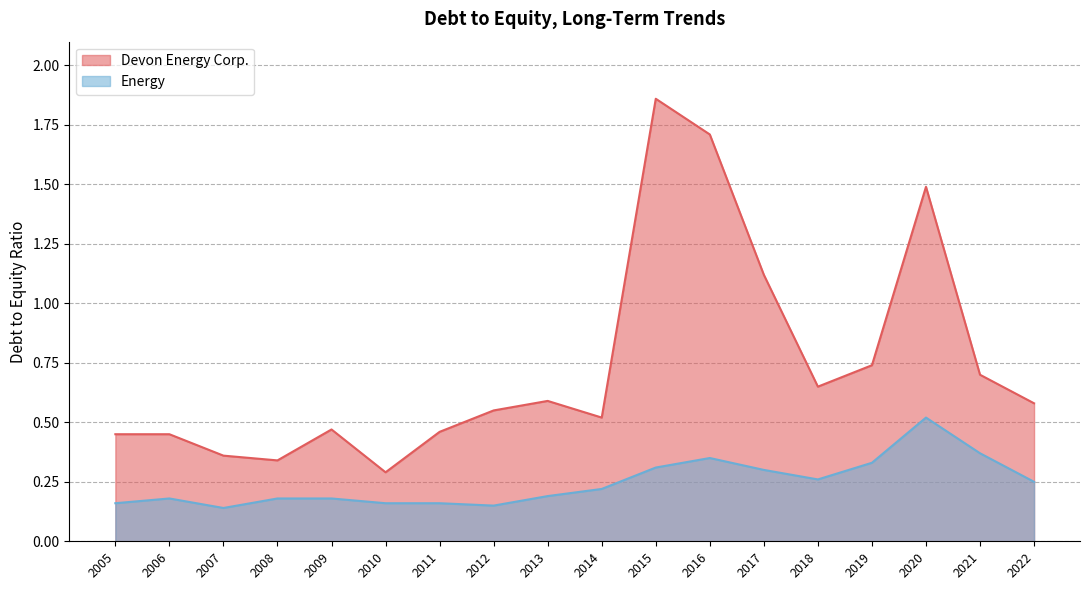

Which series has the widest spread of values?

Devon Energy Corp.